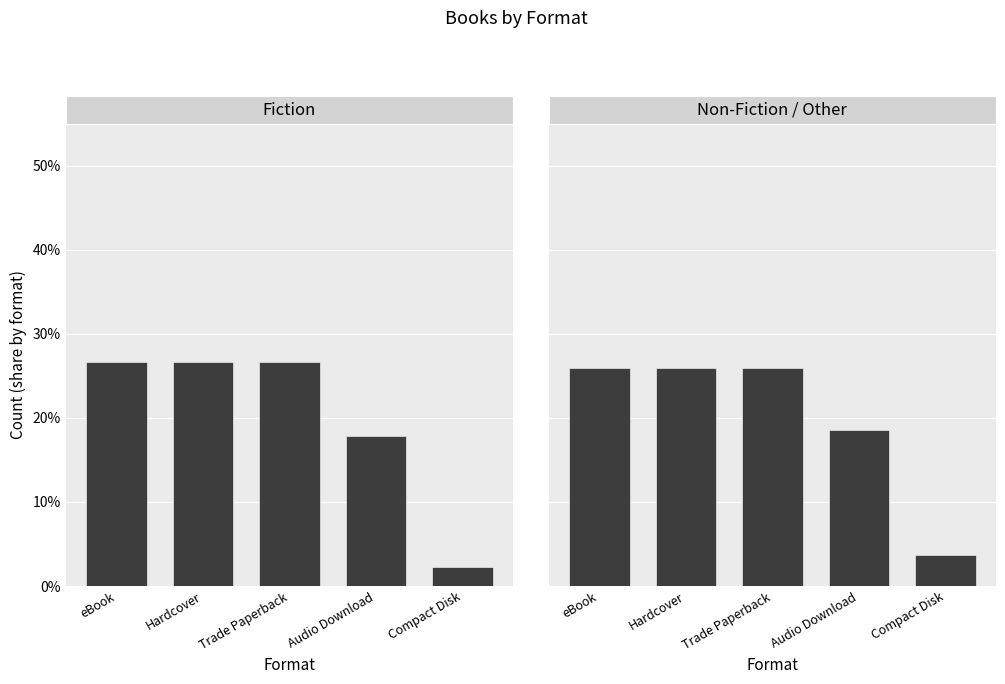

True or false: Non-Fiction / Other has a value of 0.0 at Compact Disk.

True